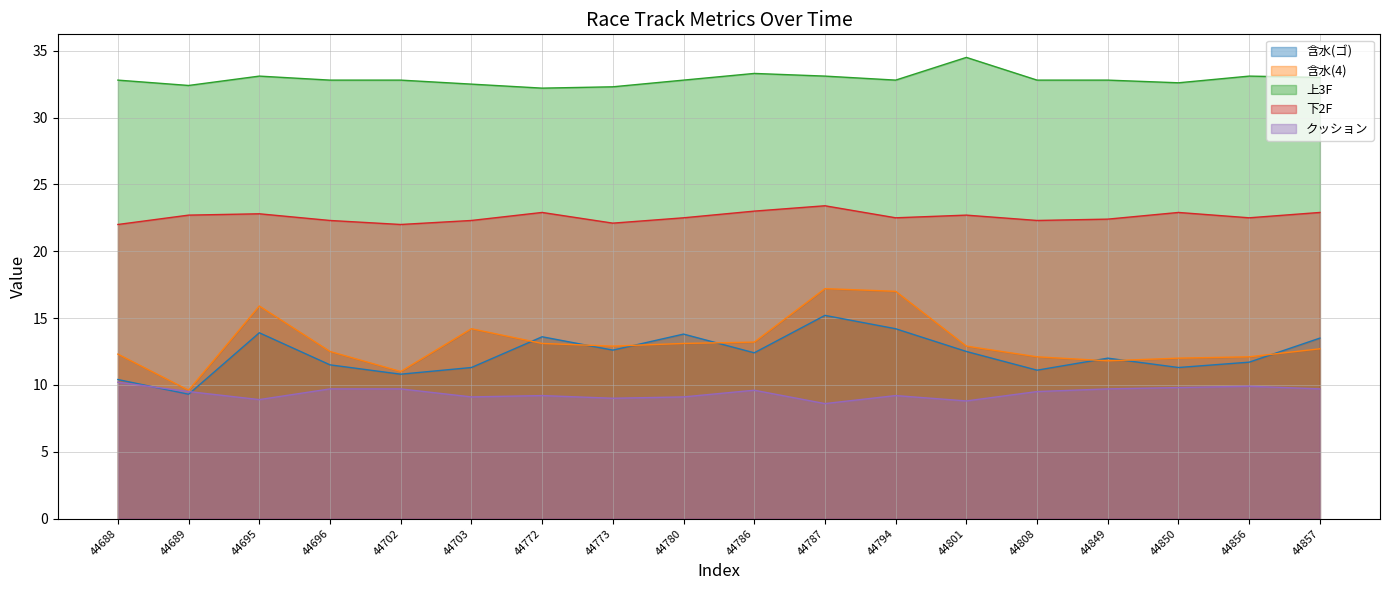

What is the total value across all series at 44857?

91.8